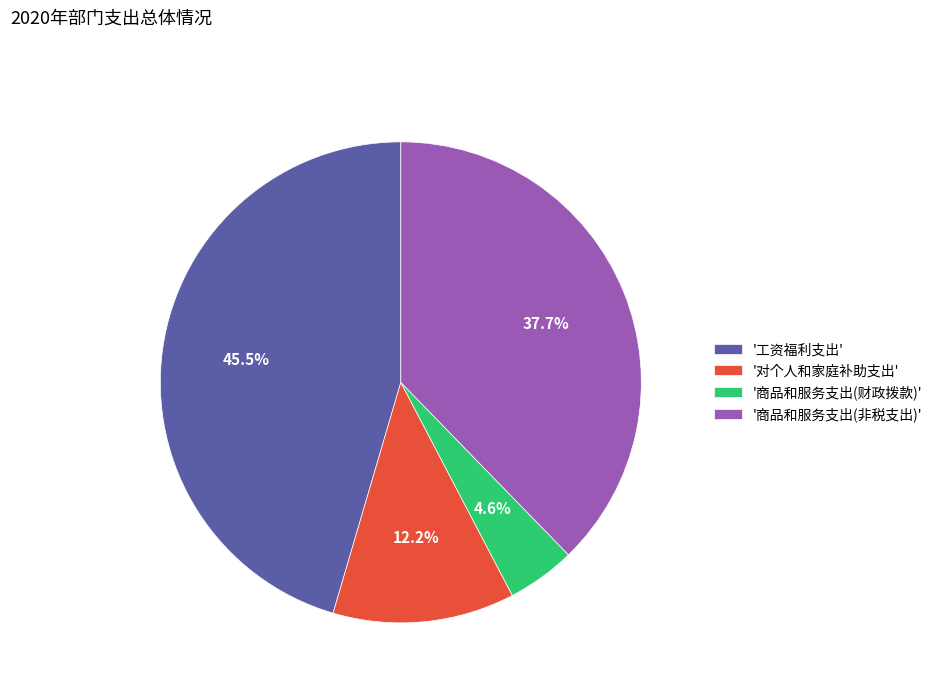

Which category has the smallest portion of the pie?

'商品和服务支出(财政拨款)'